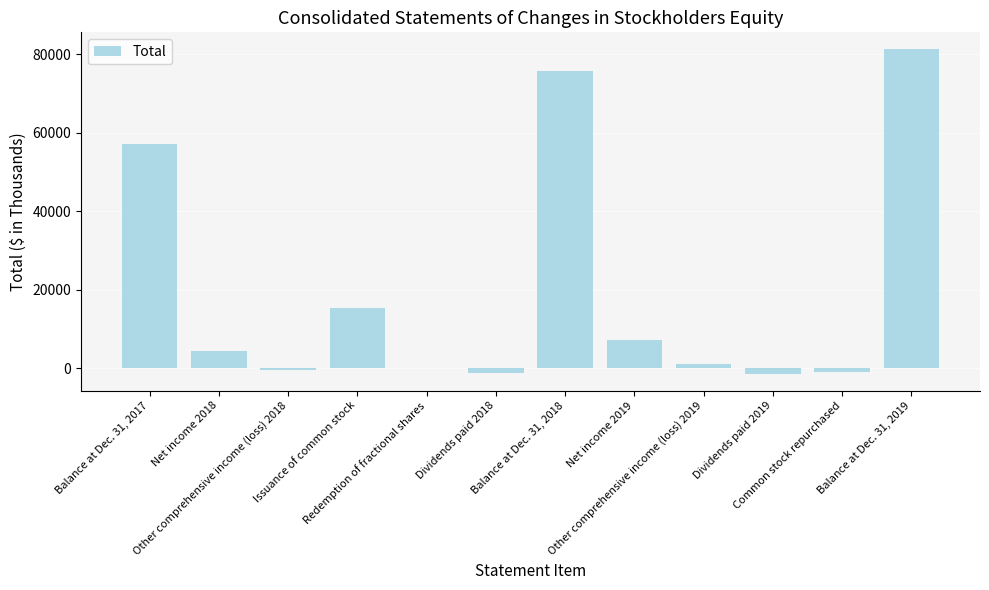

What is the sum of all values?

238478